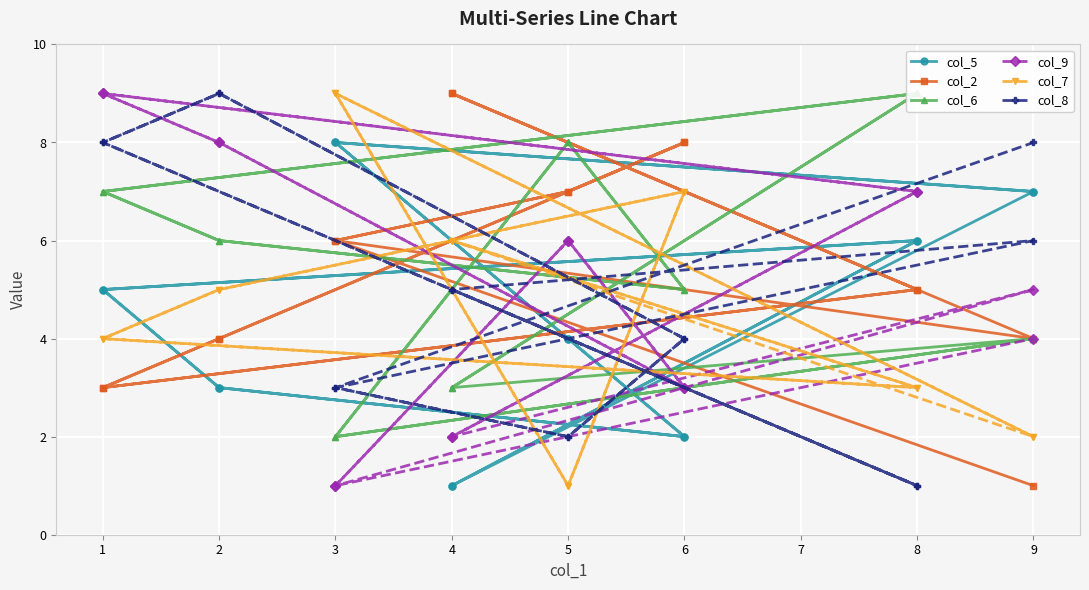

How many col_7 values are between 3 and 7?

10